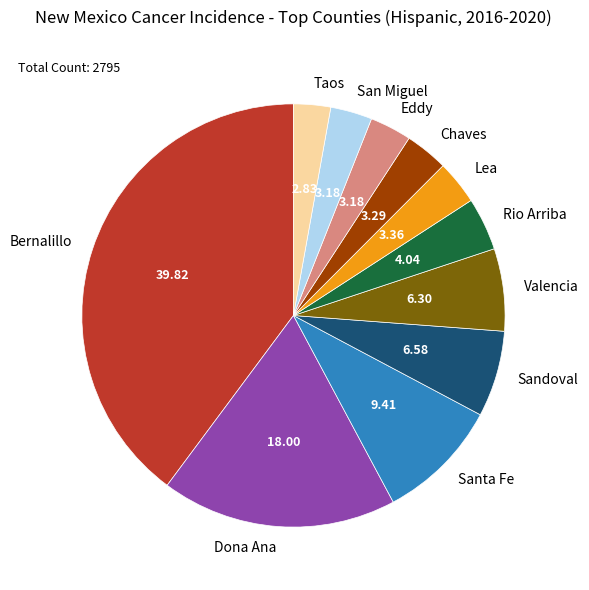

Is there any slice that represents more than half of the pie?

No